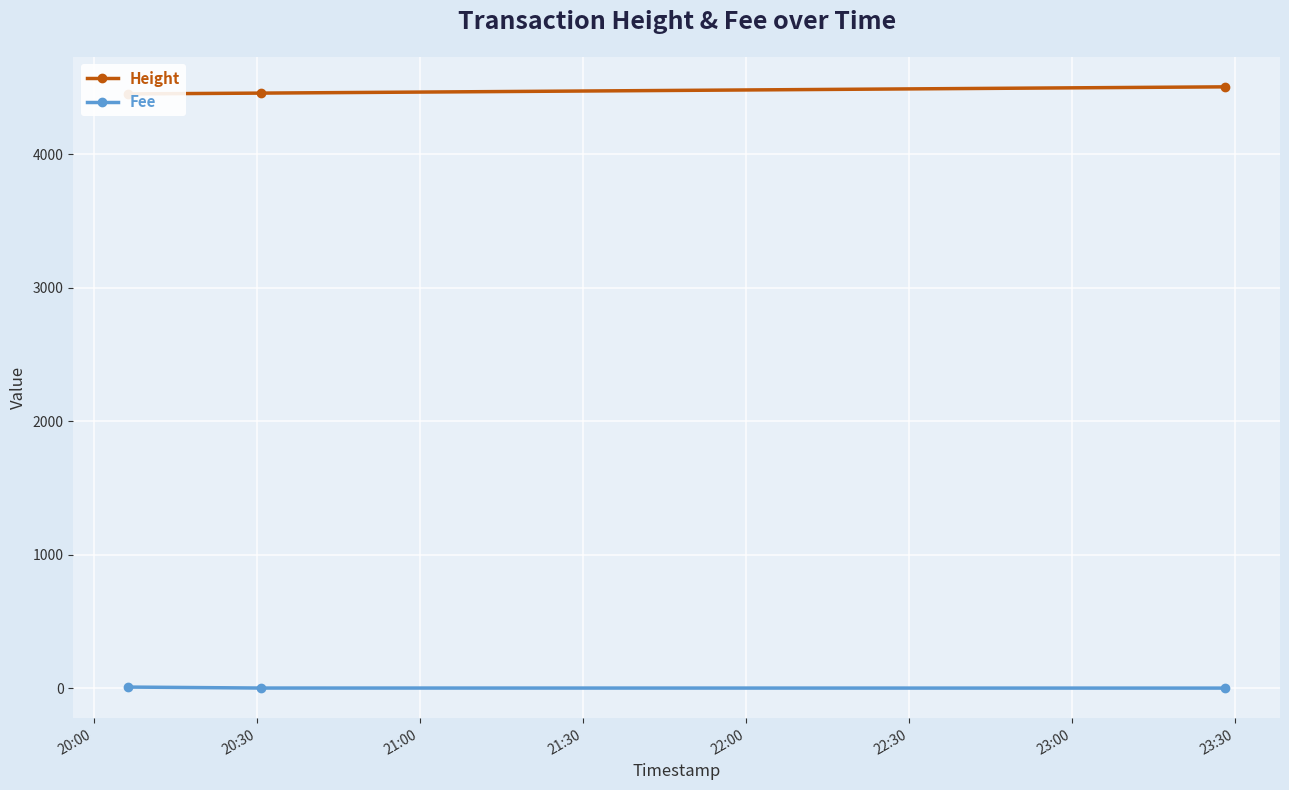

Where is Fee nearest to the value 3?

20:30